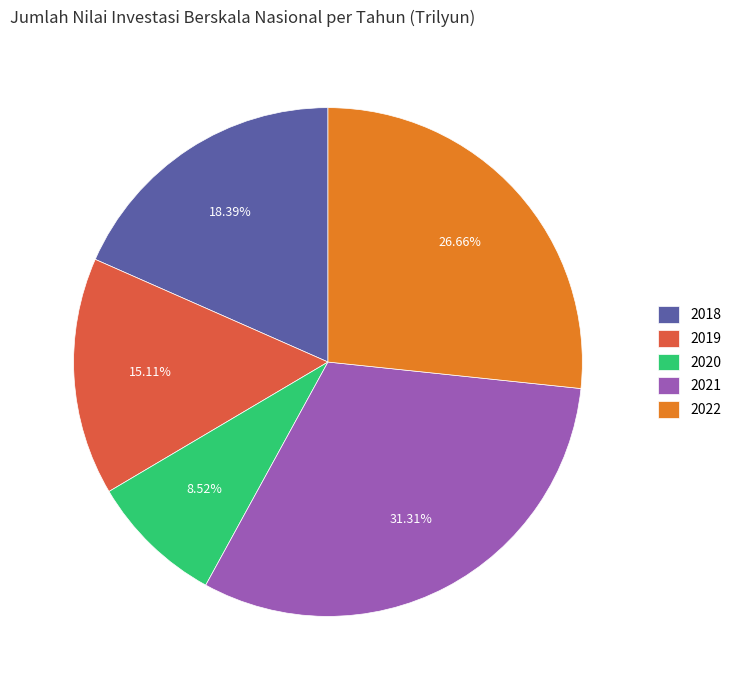

Is it true that 2018 is 27% of the pie?

False